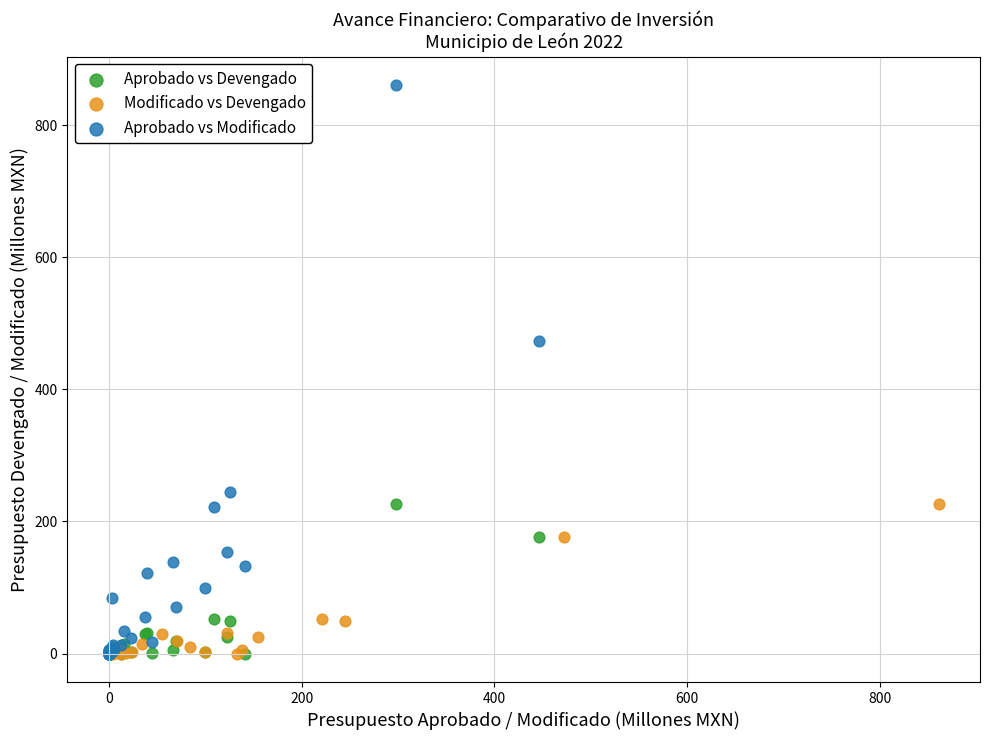

Which series has the largest Y range (max minus min)?

Aprobado vs Modificado